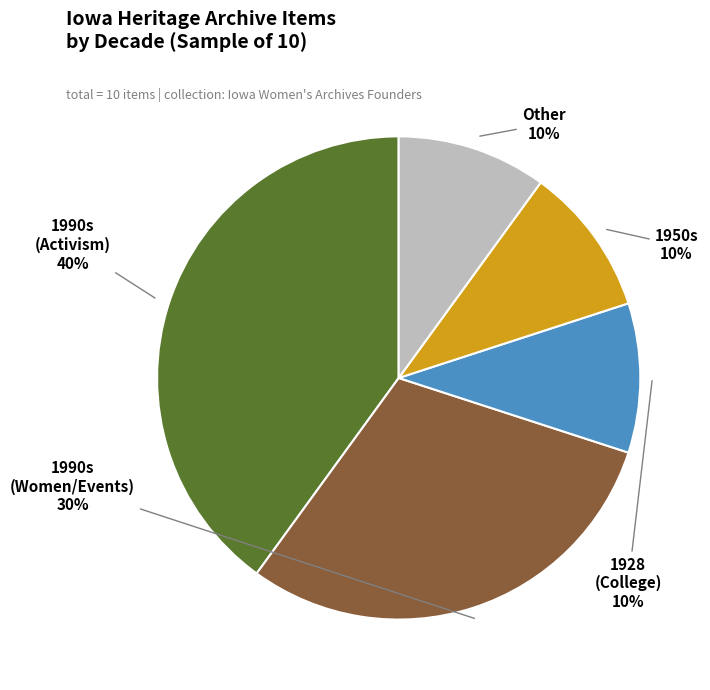

Is there any slice that represents more than half of the pie?

No